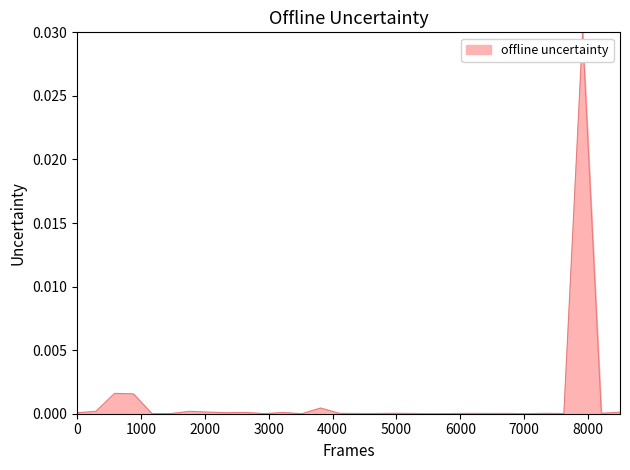

Does the chart have visible grid lines?

No